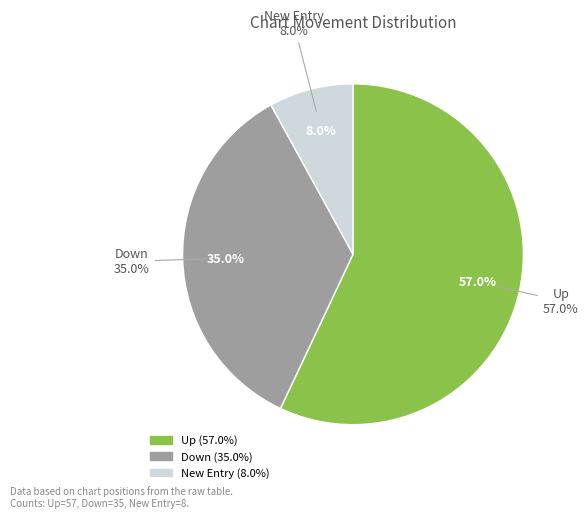

How many slices are in this pie chart?

3